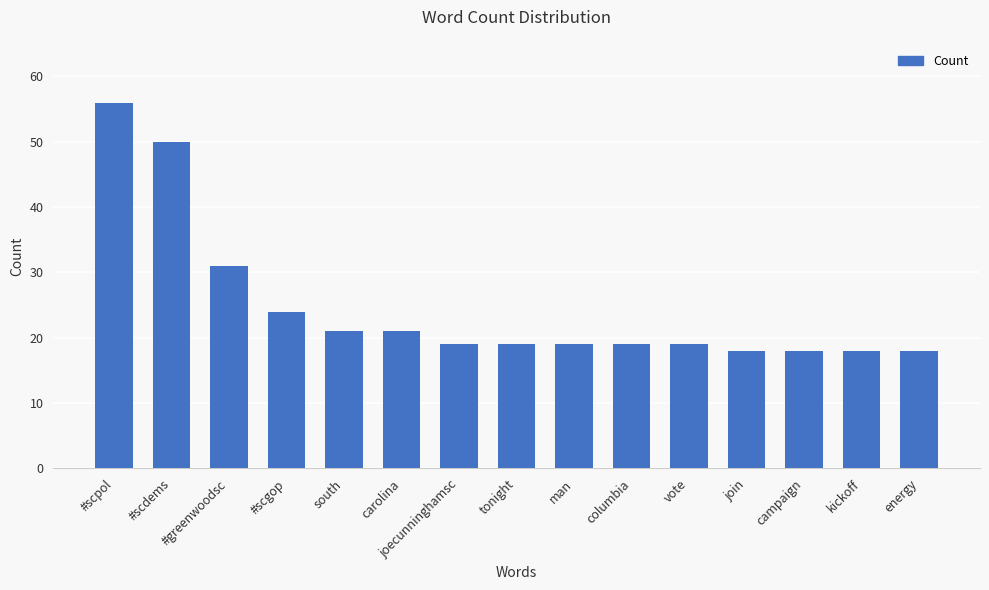

What is the greatest value displayed?

56